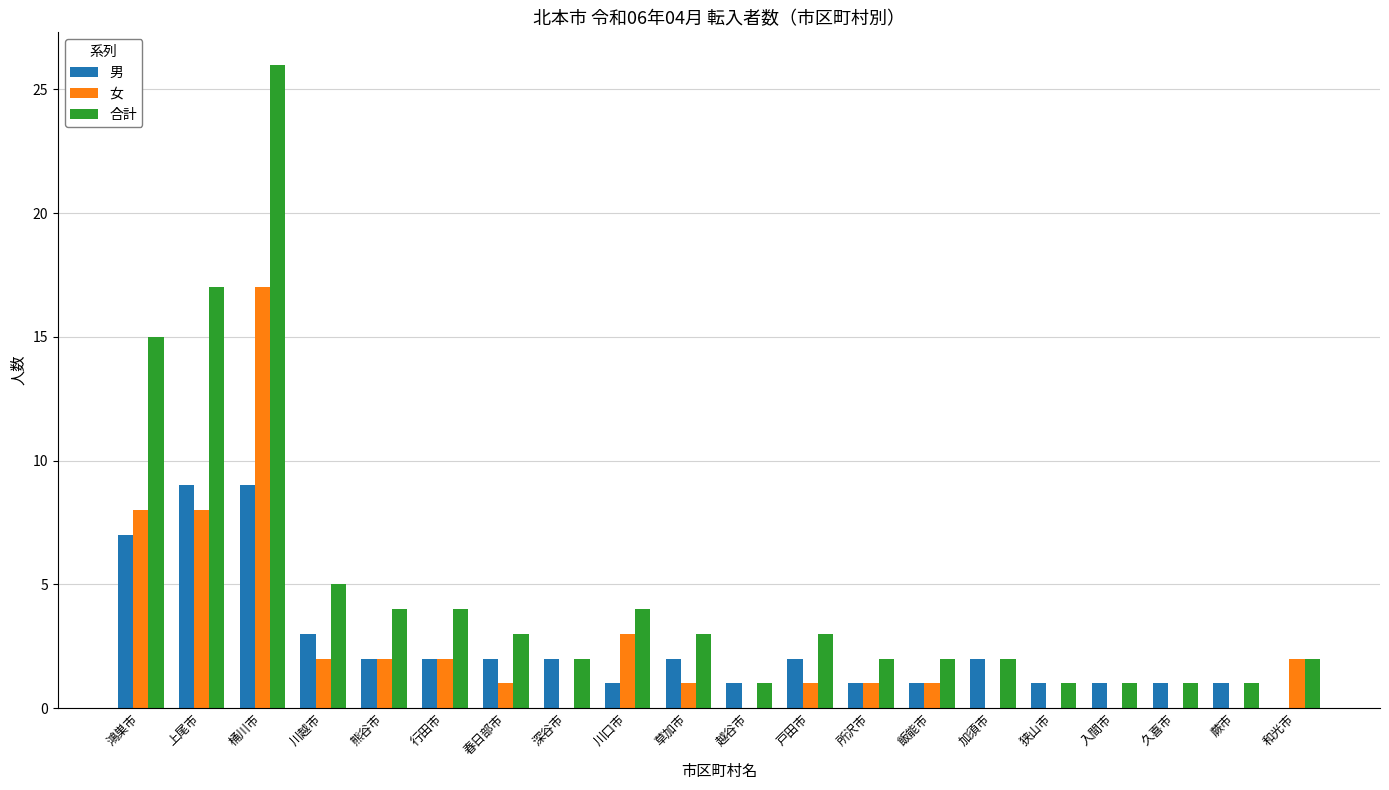

What is the sum of all 男 values?

50